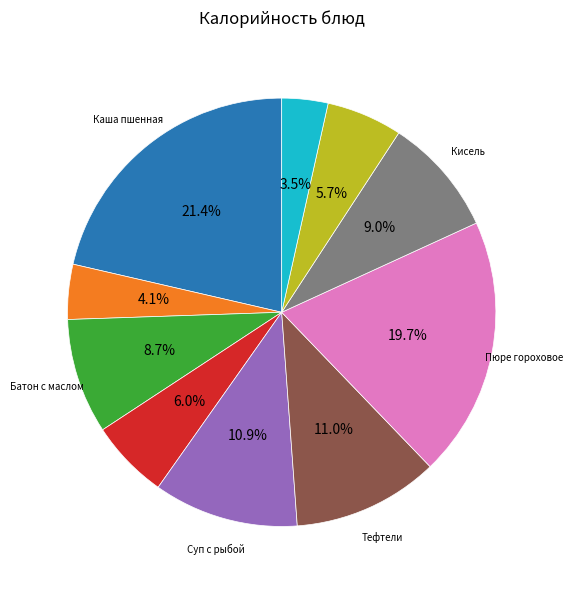

Does any single category account for the majority?

No